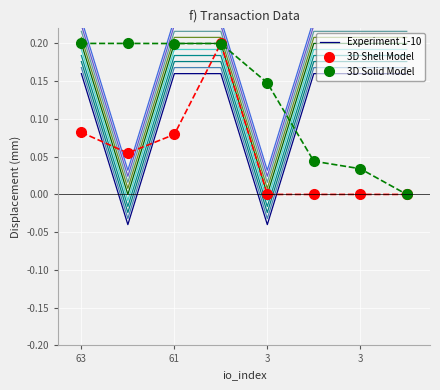

What is the maximum value for 3D Shell Model?

0.2